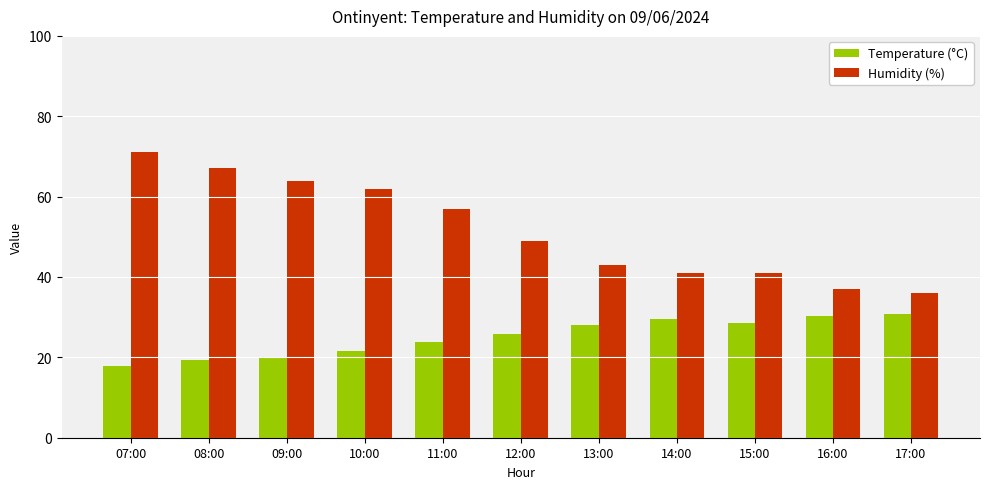

At 15:00, list the series in order from smallest to largest.

Temperature (°C), Humidity (%)